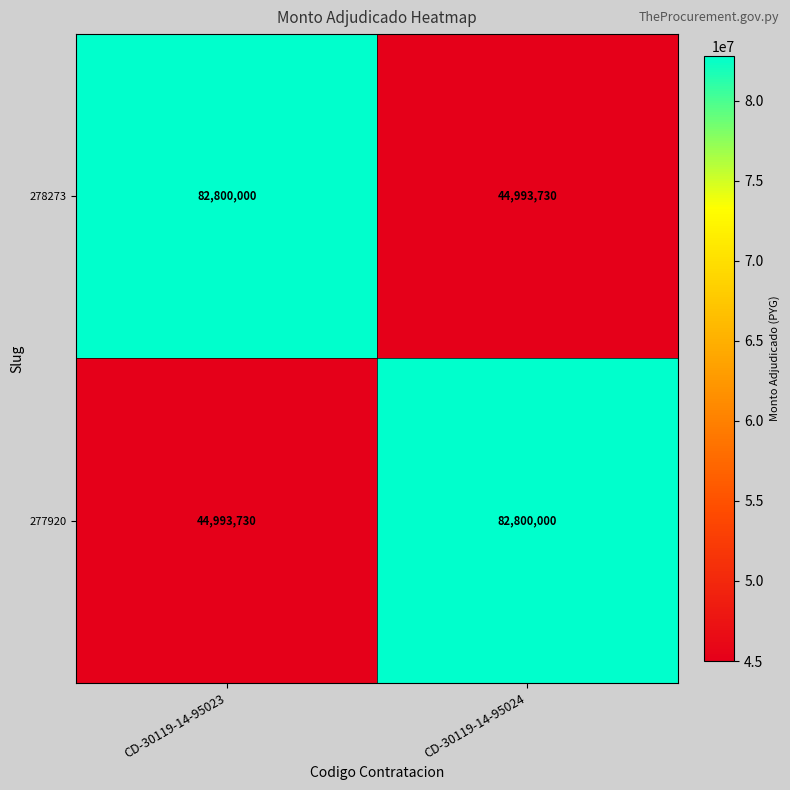

What is the difference between the 278273 values at CD-30119-14-95024 and CD-30119-14-95023?

37806270